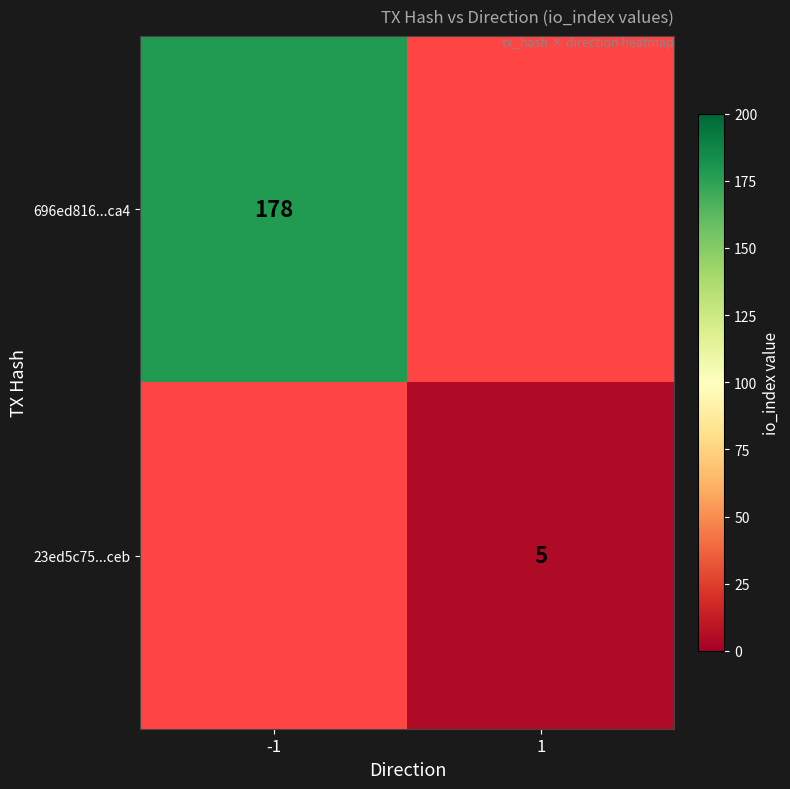

True or false: 23ed5c75...ceb has a value of 5 at 1.

True